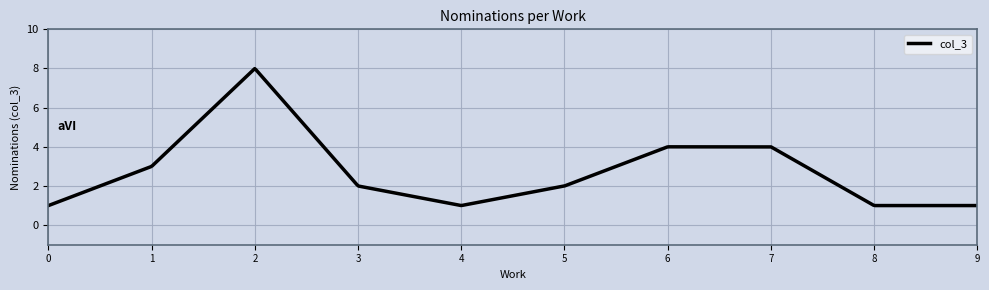

What is the greatest value displayed?

8.0